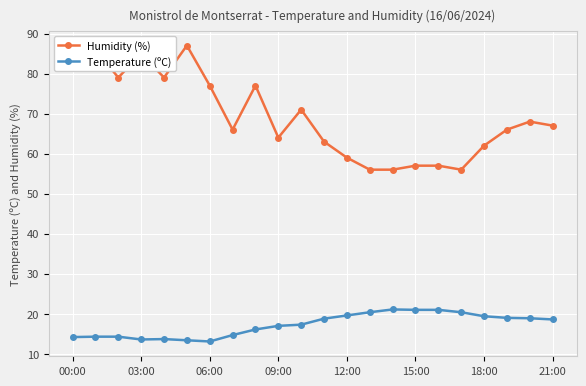

True or false: Temperature (ºC) has more than 1 points higher than both neighbors.

True